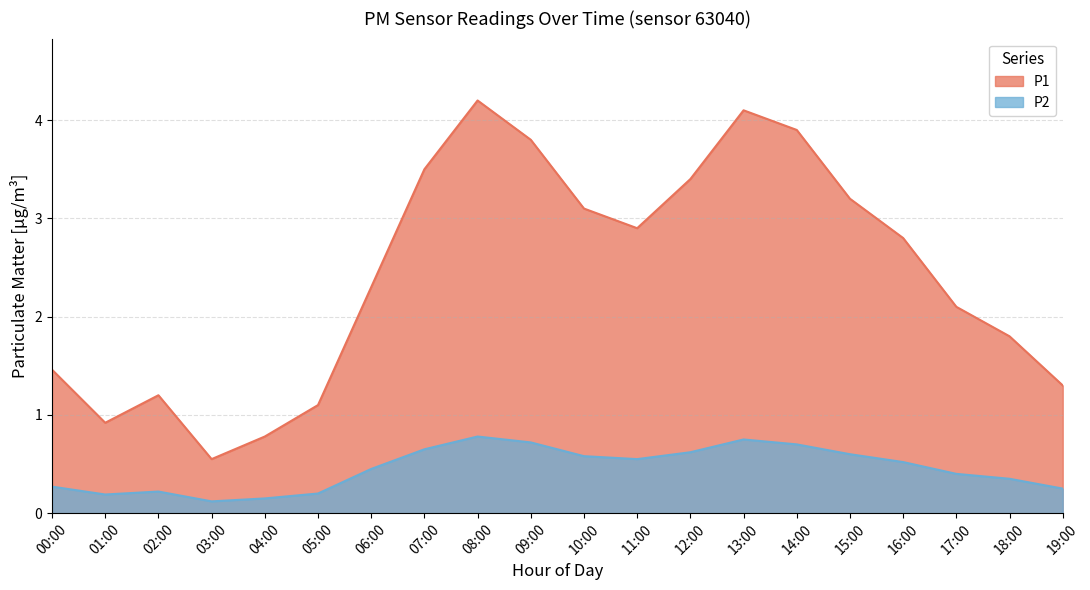

Which series has the largest total across all categories?

P1